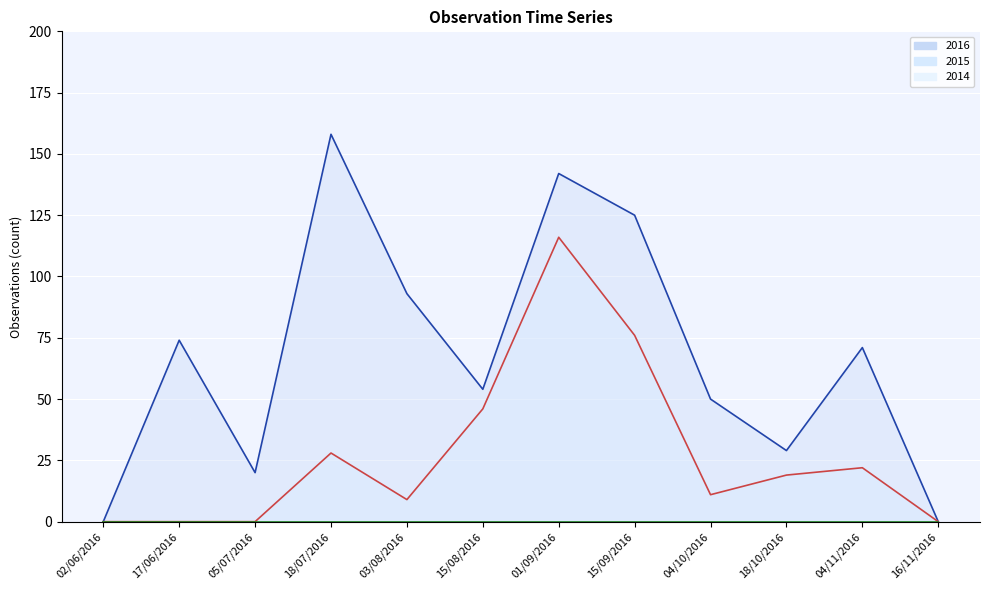

Where does the 2016 series first go above 71?

17/06/2016